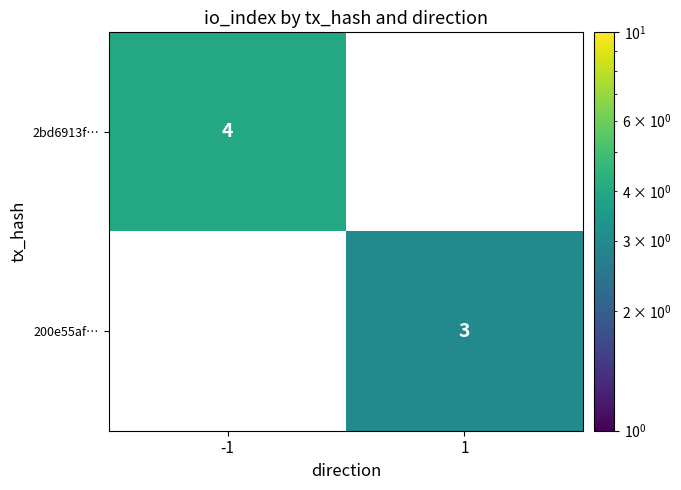

The value of 200e55af… at 1 is 3. True or false?

True